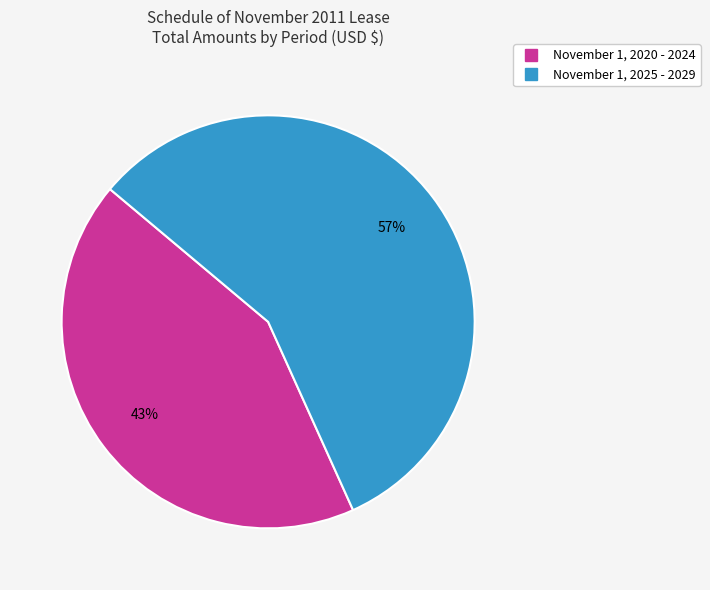

Approximately how many times larger is the value at November 1, 2025 - 2029 compared to November 1, 2020 - 2024?

1.3